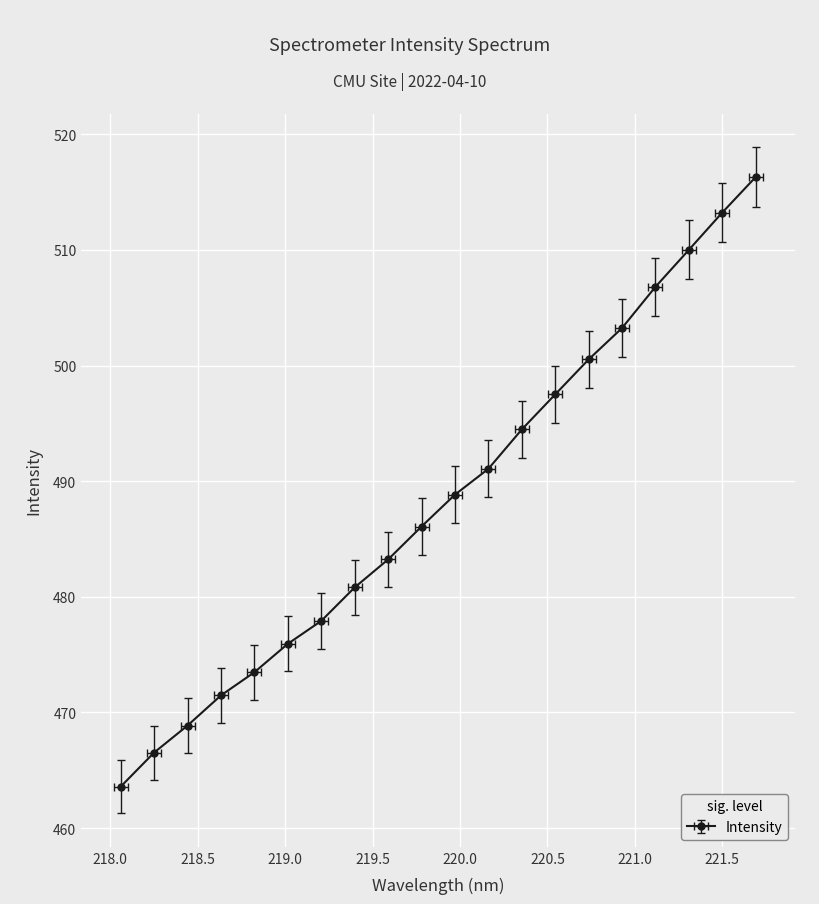

Where is the data nearest to the value 489?

219.9712